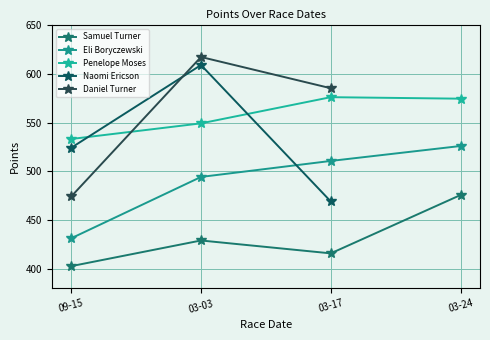

How many values in the Eli Boryczewski series are below 510?

2